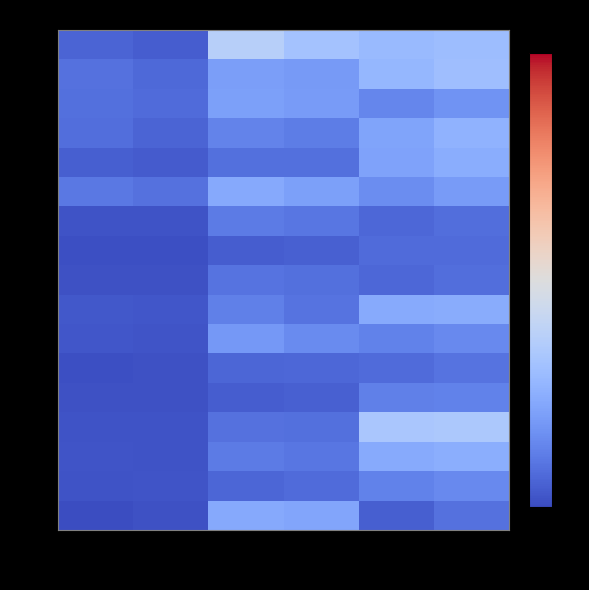

Reading left to right, extract all data points from this chart.

H: Male(A)=11.2	Female(A)=7.9	Male(B)=74.9	Female(B)=64.0	Male(C)=57.6	Female(C)=60.1
Fermi: Male(A)=17.7	Female(A)=13.3	Male(B)=39.9	Female(B)=37.6	Male(C)=55.0	Female(C)=60.6
Zelda: Male(A)=16.6	Female(A)=14.5	Male(B)=41.1	Female(B)=38.9	Male(C)=27.4	Female(C)=33.8
Fedi: Male(A)=15.7	Female(A)=11.6	Male(B)=26.4	Female(B)=22.9	Male(C)=43.2	Female(C)=51.6
Tailor: Male(A)=8.6	Female(A)=7.7	Male(B)=16.6	Female(B)=16.8	Male(C)=42.3	Female(C)=49.2
OmegaX: Male(A)=20.4	Female(A)=17.7	Male(B)=46.8	Female(B)=41.0	Male(C)=30.6	Female(C)=38.3
Quanta: Male(A)=3.8	Female(A)=3.5	Male(B)=22.6	Female(B)=20.1	Male(C)=13.1	Female(C)=16.4
Feros: Male(A)=2.2	Female(A)=2.1	Male(B)=7.9	Female(B)=9.8	Male(C)=14.2	Female(C)=14.4
IronA: Male(A)=3.0	Female(A)=2.8	Male(B)=18.1	Female(B)=16.5	Male(C)=13.2	Female(C)=16.2
BetaE: Male(A)=6.1	Female(A)=4.7	Male(B)=24.5	Female(B)=18.4	Male(C)=47.5	Female(C)=48.2
NuA: Male(A)=5.4	Female(A)=4.5	Male(B)=37.0	Female(B)=30.0	Male(C)=25.7	Female(C)=29.6
QuaCul: Male(A)=2.2	Female(A)=2.9	Male(B)=12.3	Female(B)=13.2	Male(C)=14.5	Female(C)=18.2
OmCoK: Male(A)=2.6	Female(A)=2.5	Male(B)=8.2	Female(B)=9.8	Male(C)=24.3	Female(C)=25.7
UnMi: Male(A)=3.3	Female(A)=3.3	Male(B)=17.9	Female(B)=16.9	Male(C)=66.5	Female(C)=68.3
SiEJ: Male(A)=4.1	Female(A)=3.9	Male(B)=22.5	Female(B)=19.9	Male(C)=47.0	Female(C)=49.9
AiOm: Male(A)=3.7	Female(A)=4.0	Male(B)=12.0	Female(B)=14.3	Male(C)=25.1	Female(C)=29.6
Yado: Male(A)=1.5	Female(A)=2.4	Male(B)=46.4	Female(B)=44.1	Male(C)=9.0	Female(C)=17.4